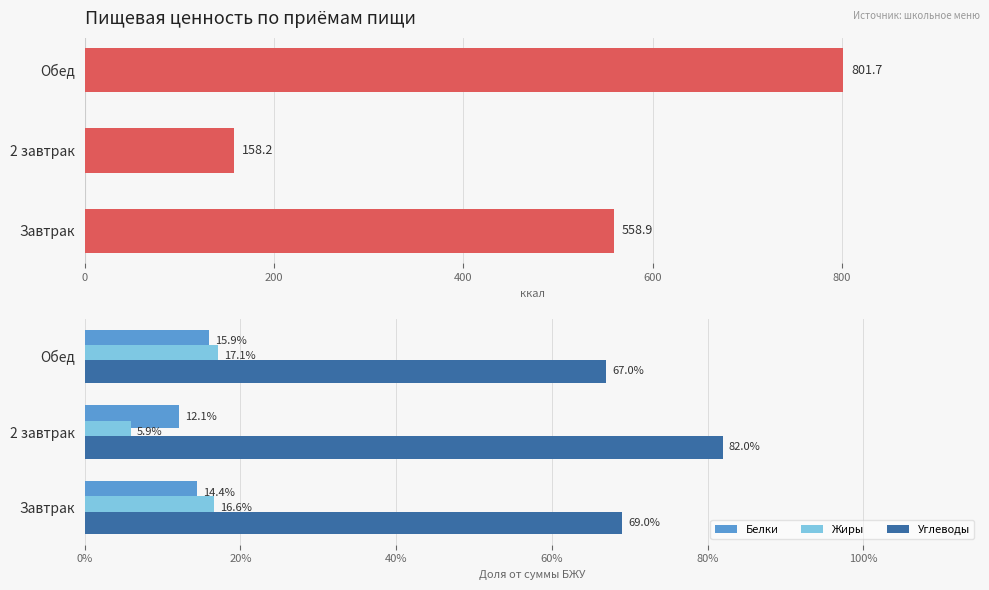

The Белки series shows 14.4 at Завтрак. True or false?

True